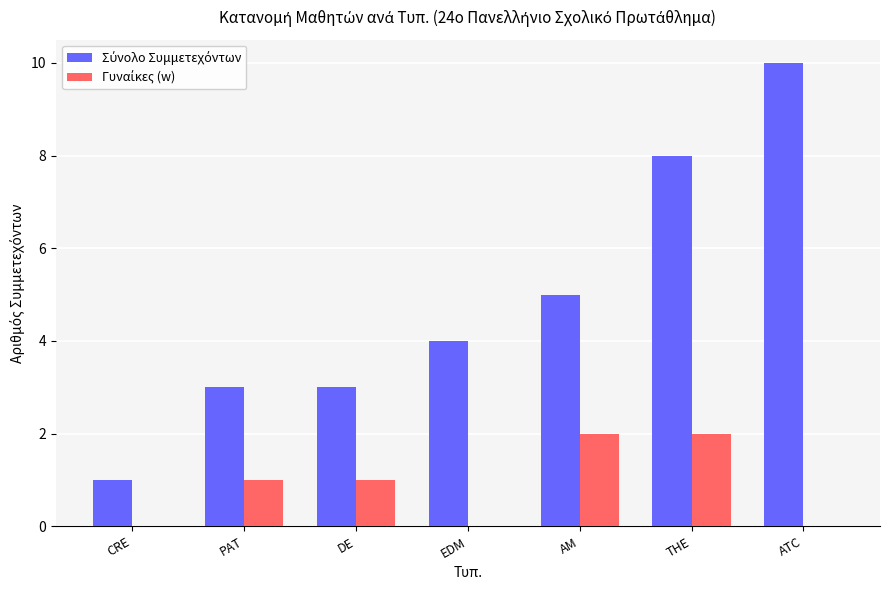

Which label corresponds to the largest value in the chart?

ATC